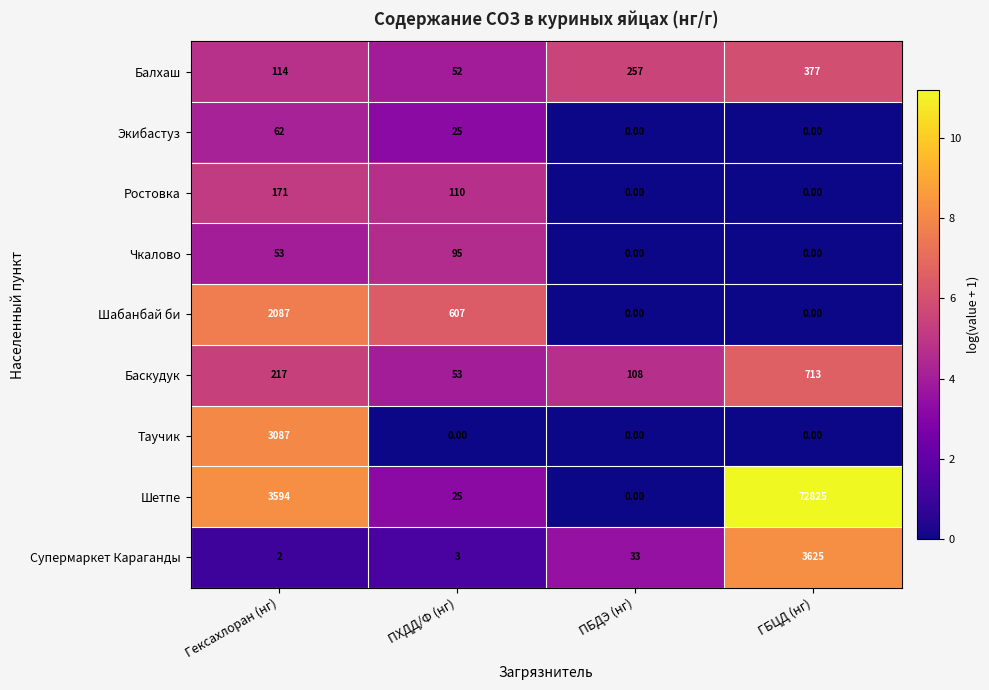

Rank the series by their maximum value, from lowest to highest.

Экибастуз, Чкалово, Ростовка, Балхаш, Баскудук, Шабанбай би, Таучик, Супермаркет Караганды, Шетпе